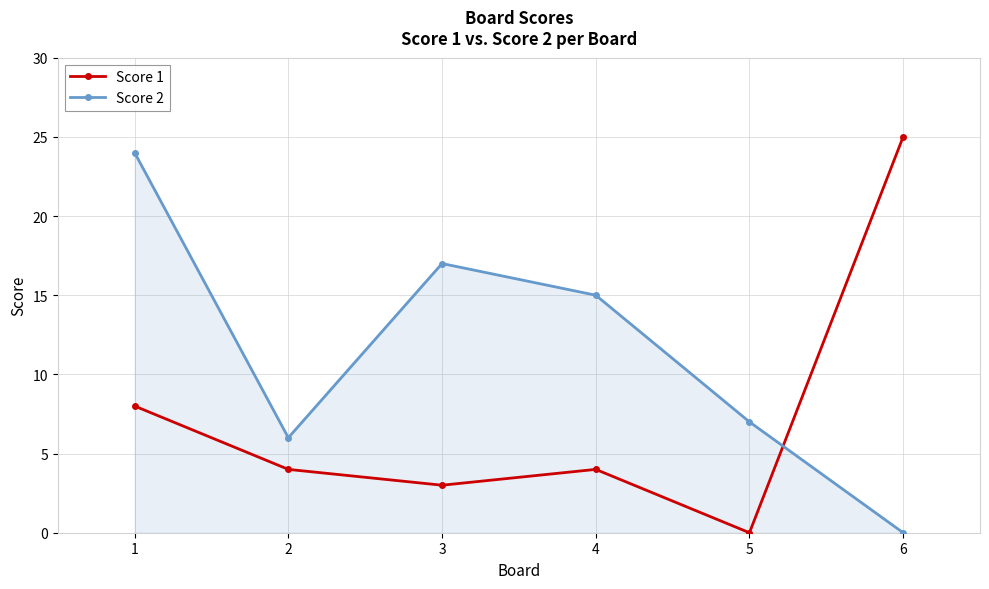

Which category has the lowest value in the Score 1 series?

5